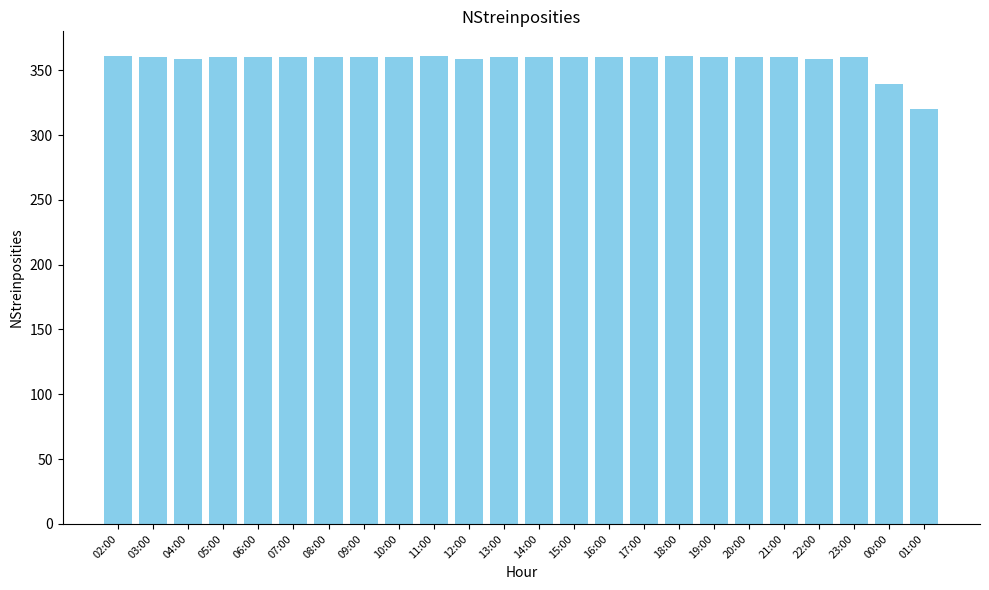

What is the ratio of the value at 07:00 to the value at 05:00?

1.0